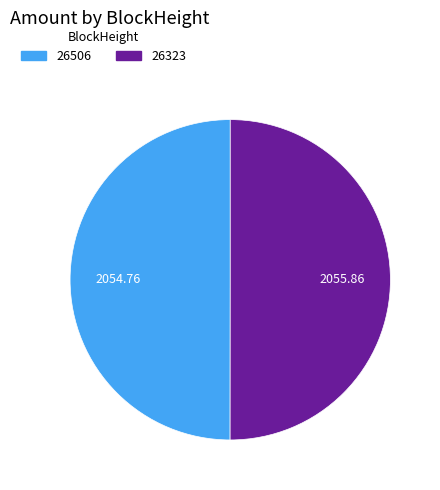

Do 26506 and 26323 together represent more than half of the pie?

Yes